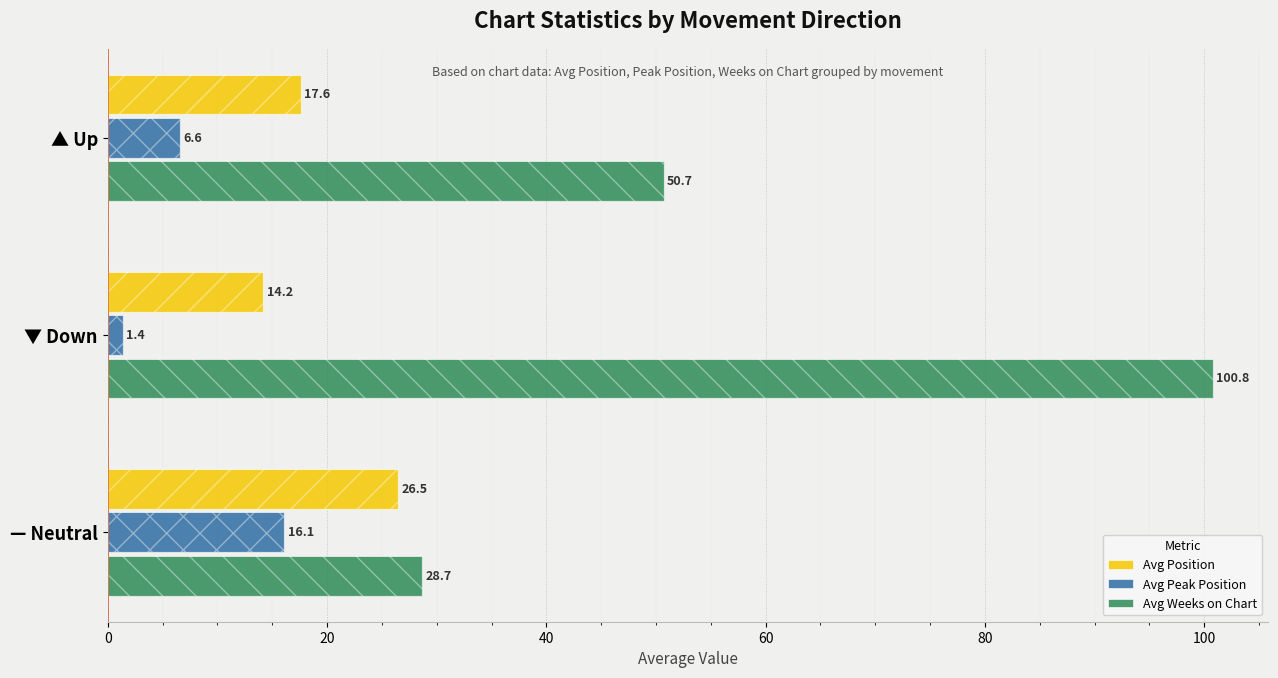

What are all the series names shown in the legend?

Avg Position, Avg Peak Position, Avg Weeks on Chart